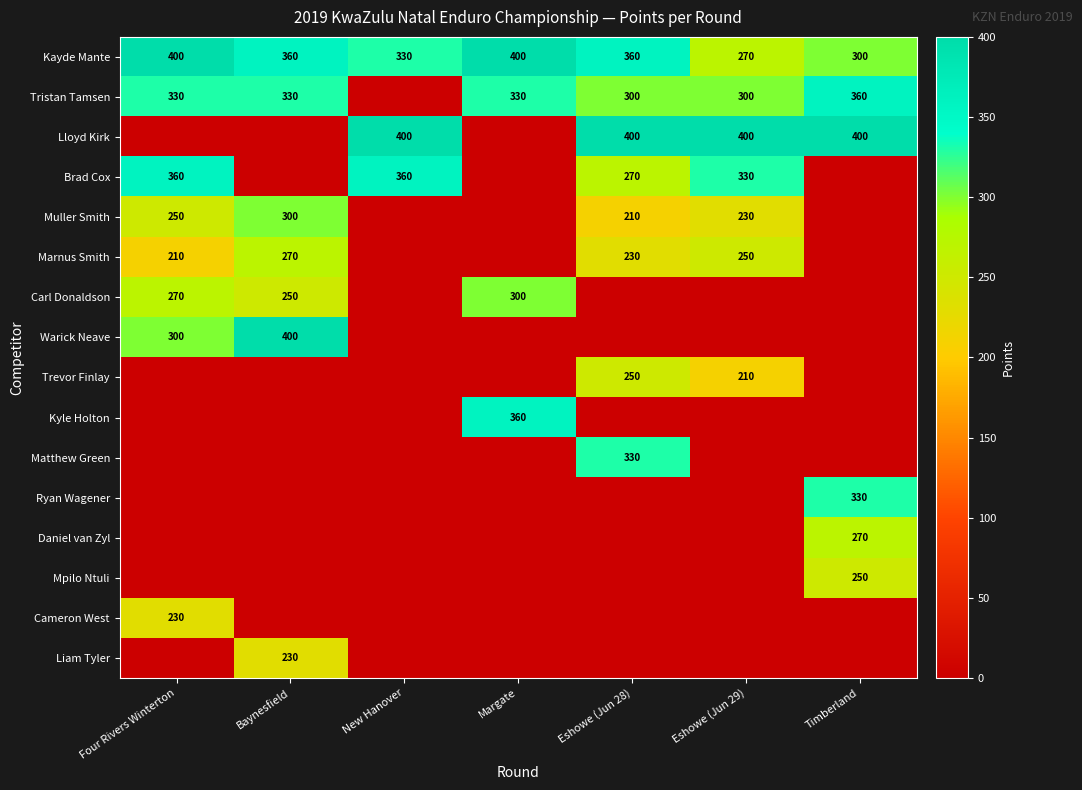

The Muller Smith series shows 300 at Baynesfield. True or false?

True